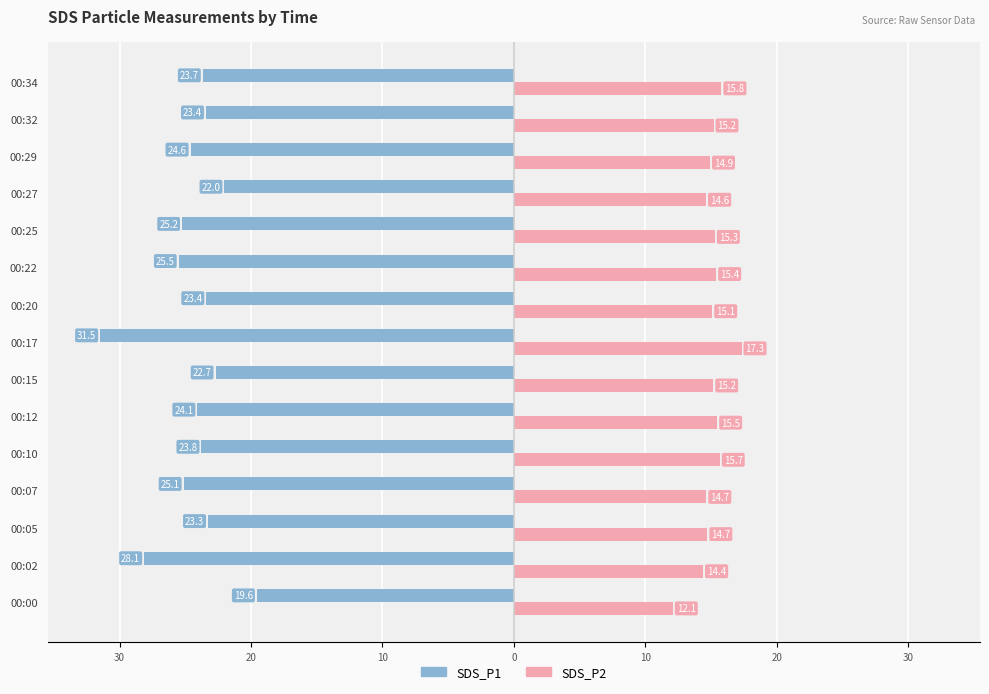

What are all the series names shown in the legend?

SDS_P1, SDS_P2